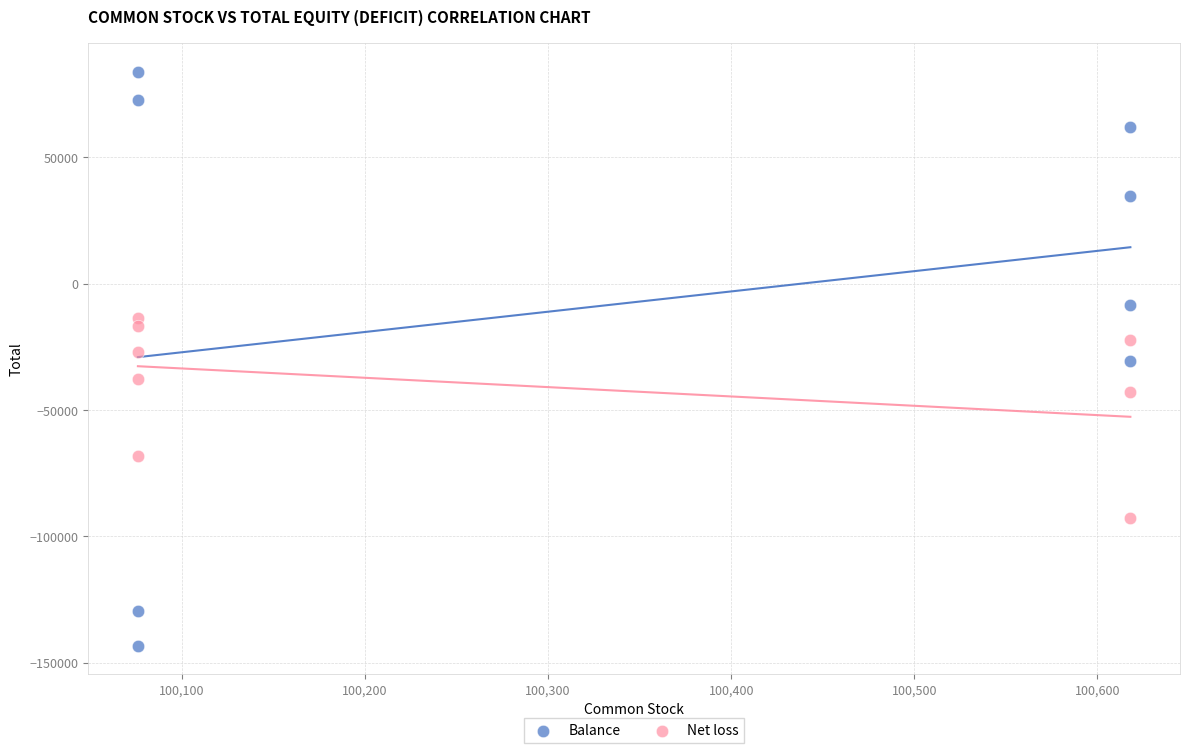

Which series reaches the maximum Y coordinate?

Balance